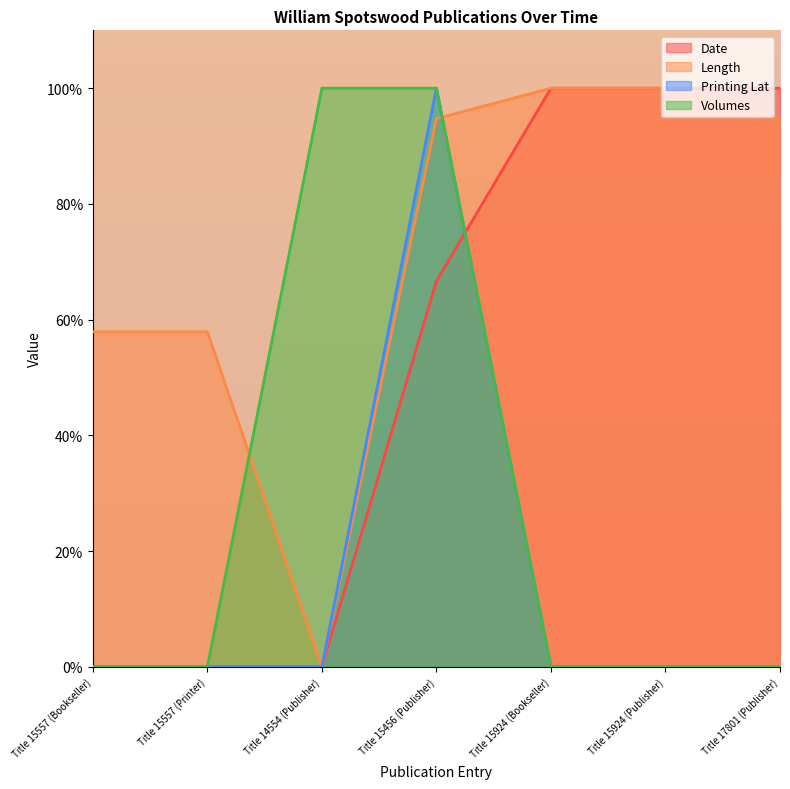

Is the value of Date at Title 15924 (Bookseller) greater than the value of Volumes at Title 15557 (Bookseller)?

Yes